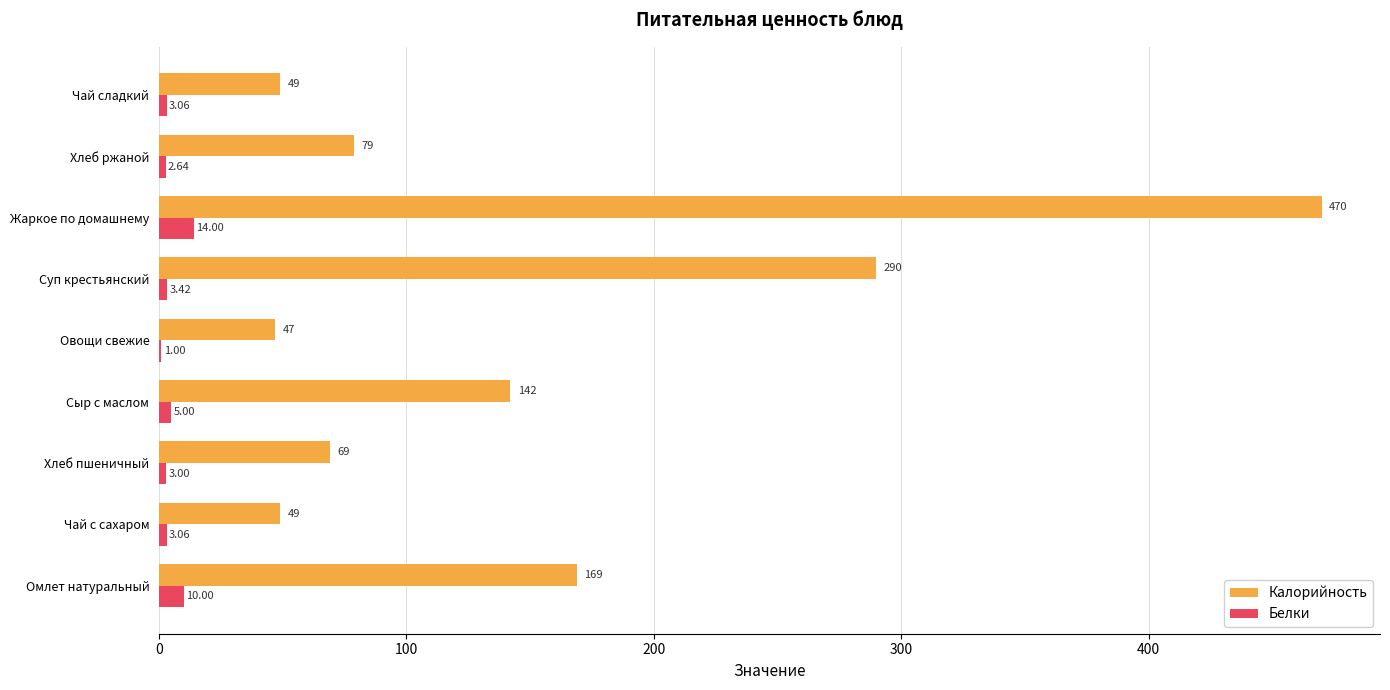

Which category has the highest value in the Белки series?

Жаркое по домашнему